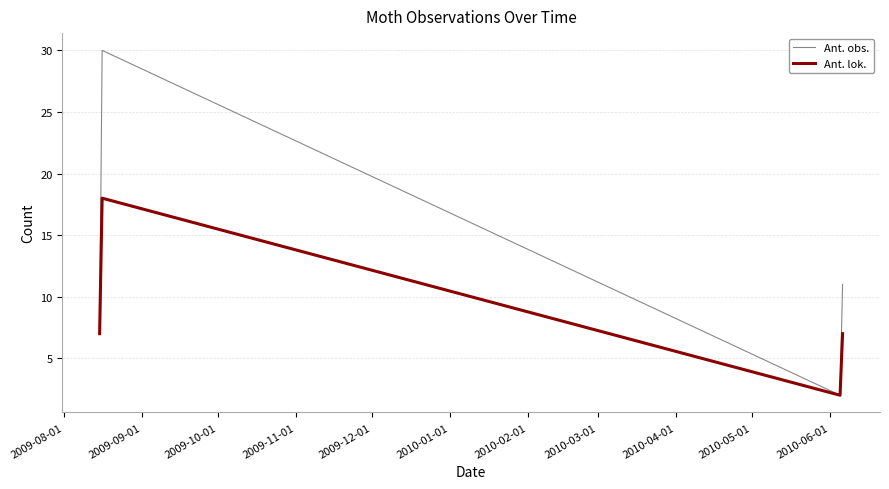

At how many categories does at least one series exceed 3?

3